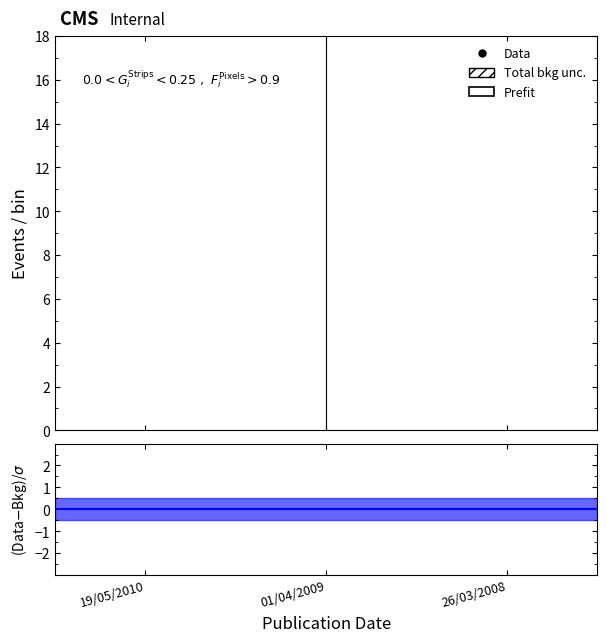

Is it true that year equals 234.4 at 26/03/2008?

False